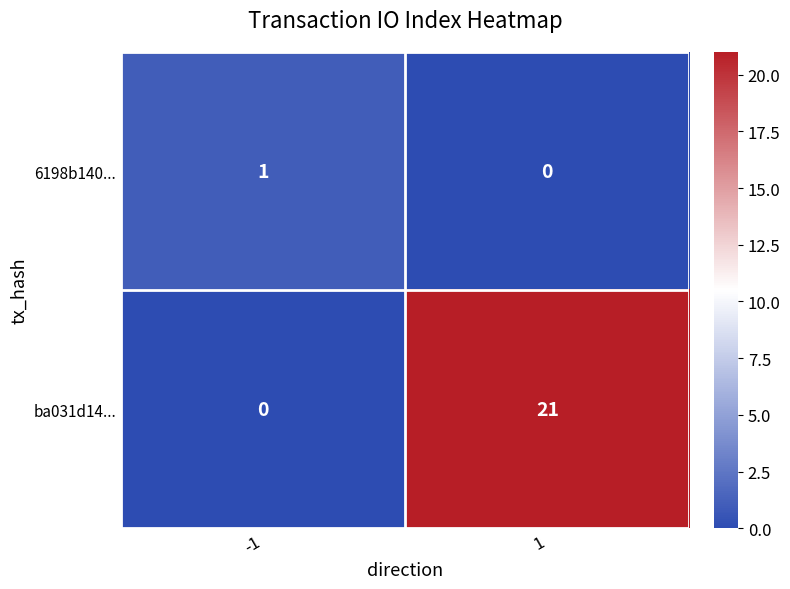

True or false: ba031d14... has a value of -8 at -1.

False